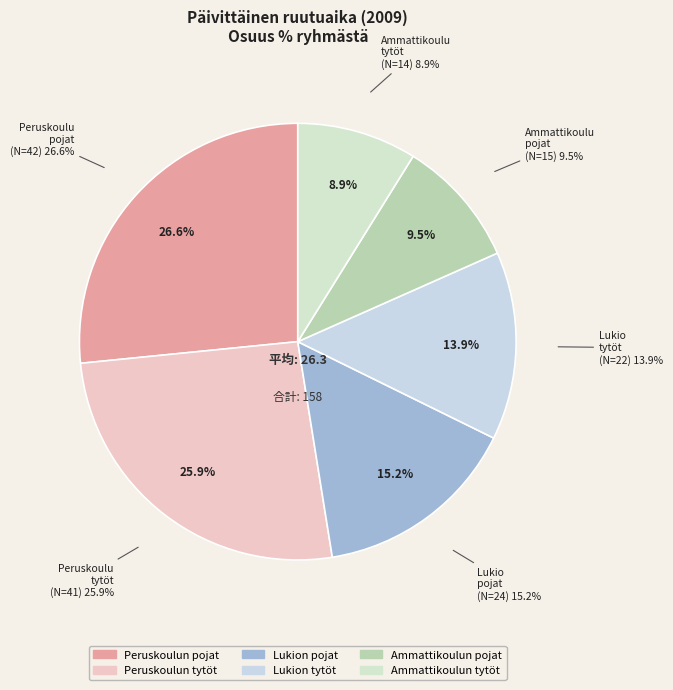

What percentage is NOT represented by Peruskoulun tytöt?

74.1%